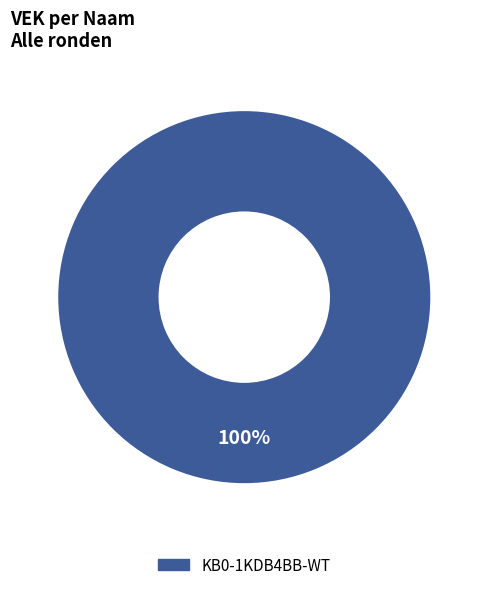

Does any single category account for the majority?

Yes